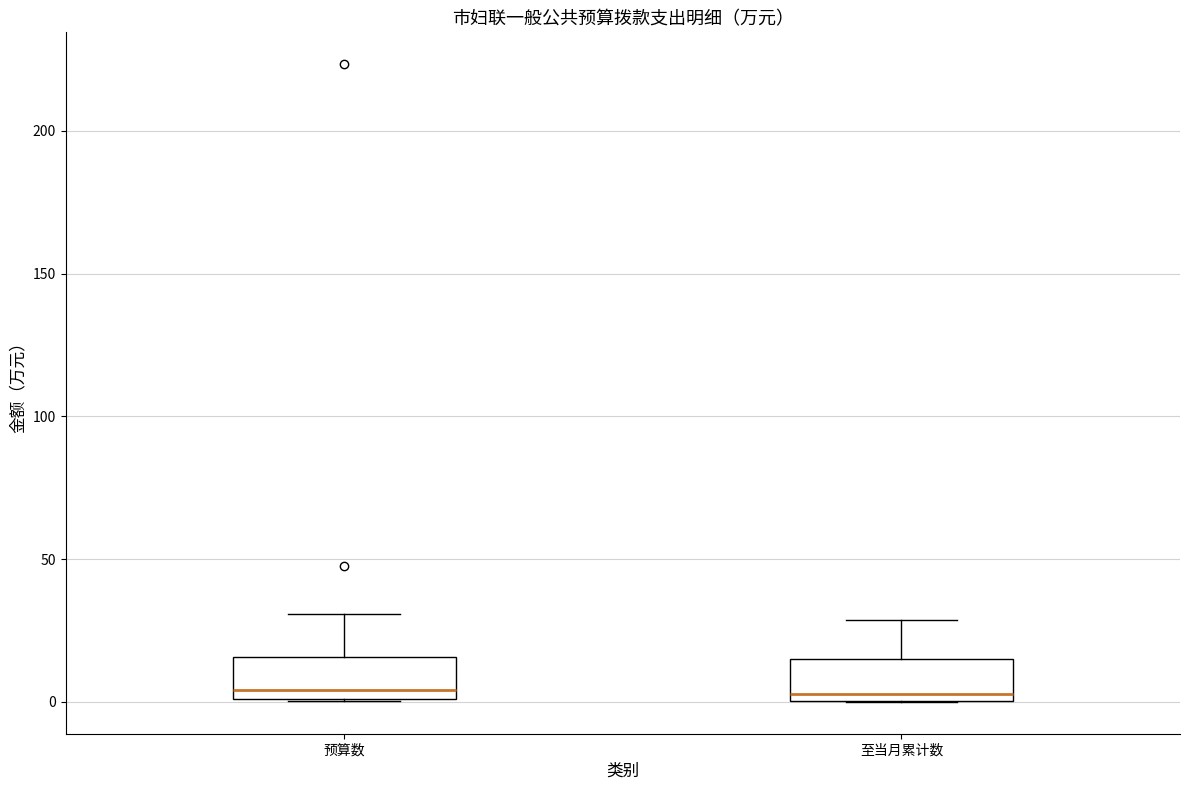

Where does the median line of the box for 预算数 sit on the y-axis? The values are not printed on the chart, so give them approximately, as read against the axis.

5